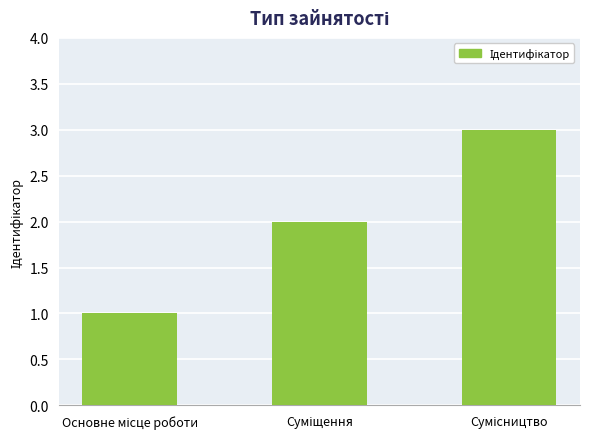

What is the sum of all values?

6